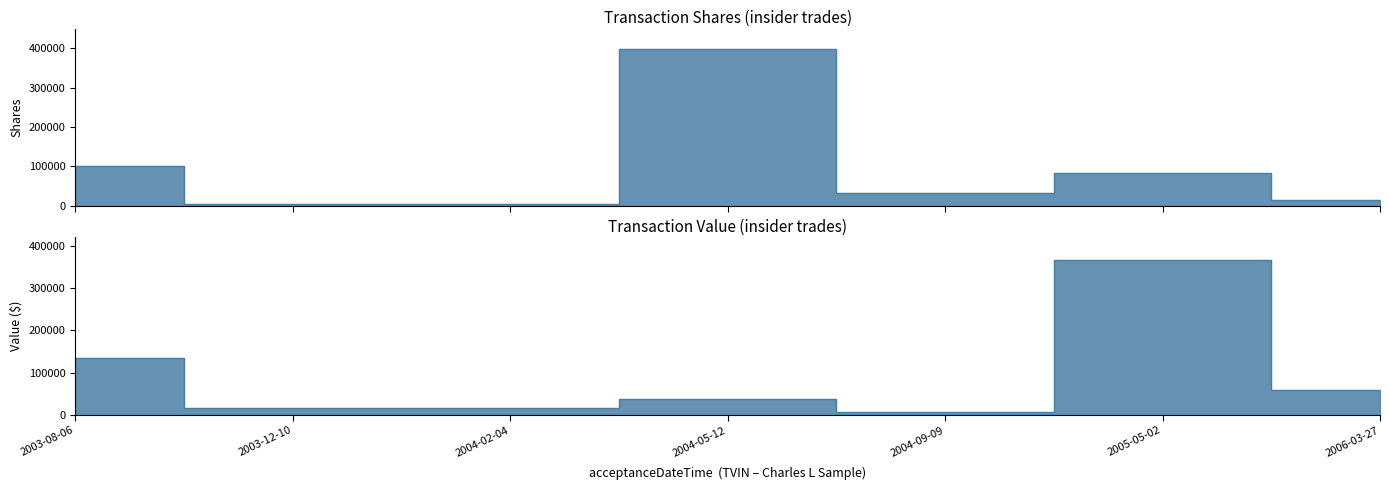

What is the label of the 2nd point from the left?

2003-12-10